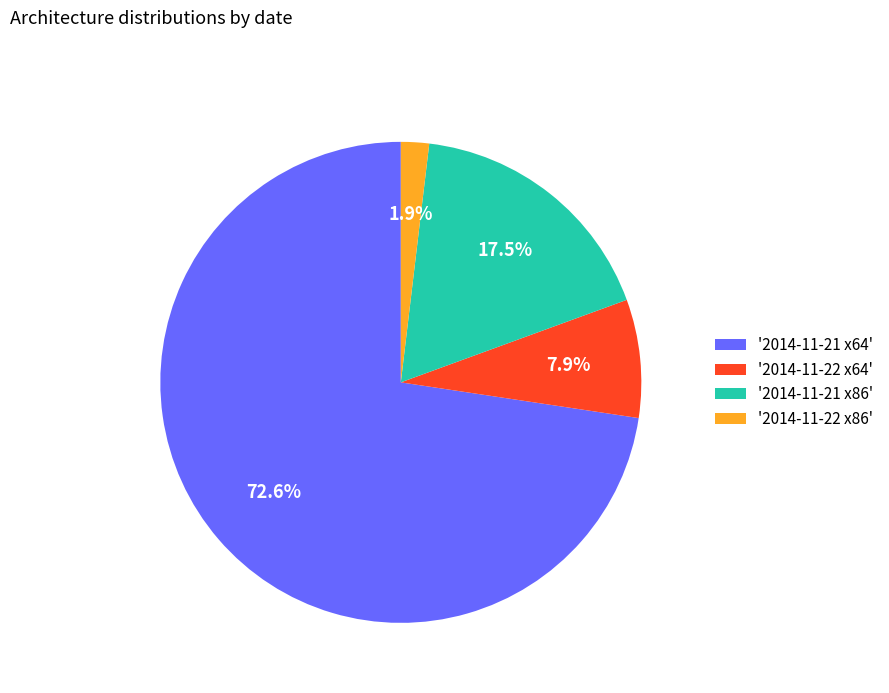

Which slice is the smallest?

'2014-11-22 x86'